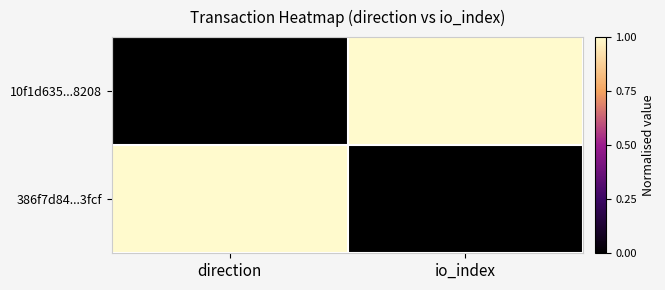

Which series has the largest total across all categories?

10f1d635...8208